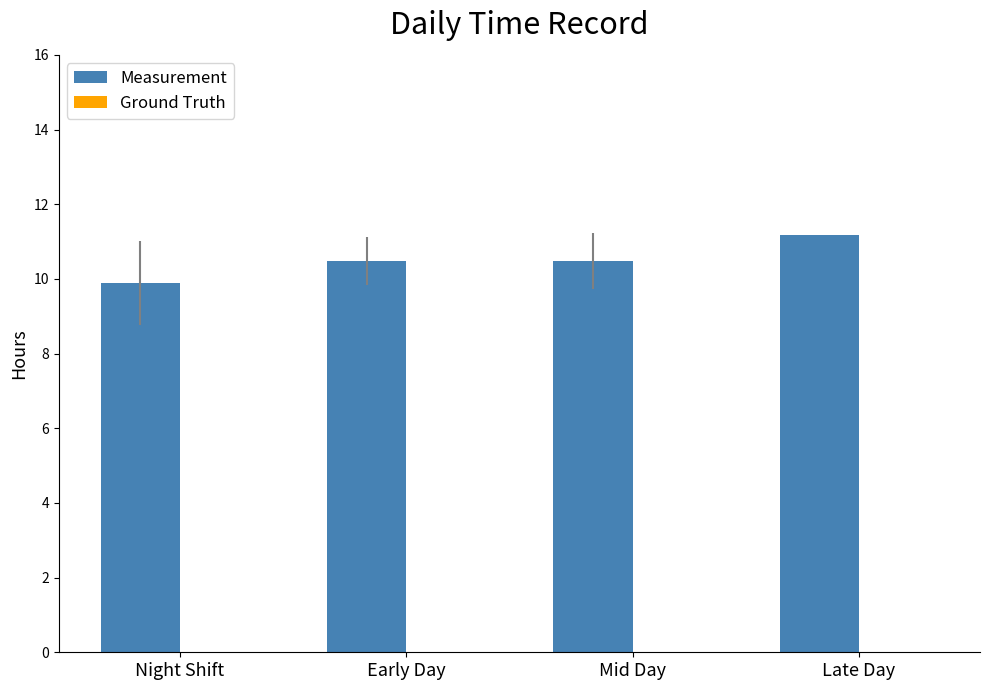

How many distinct data groups are displayed?

1